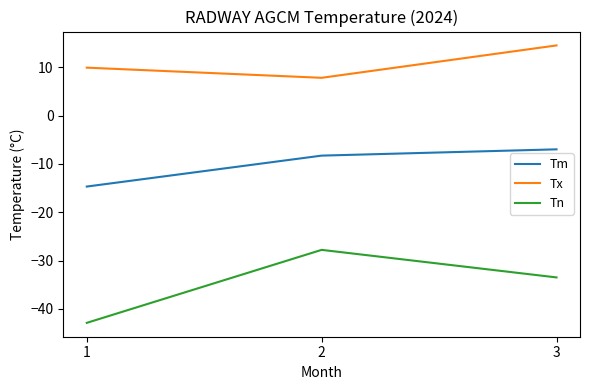

Reading left to right, list all the values displayed in this chart.

Tm: -14.7	-8.3	-7.0
Tx: 9.9	7.8	14.5
Tn: -42.9	-27.8	-33.5